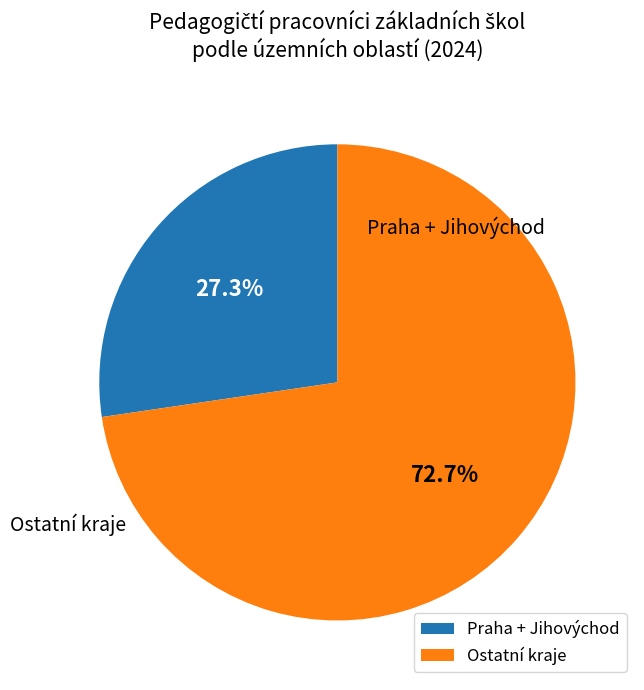

What is the majority slice?

Ostatní kraje